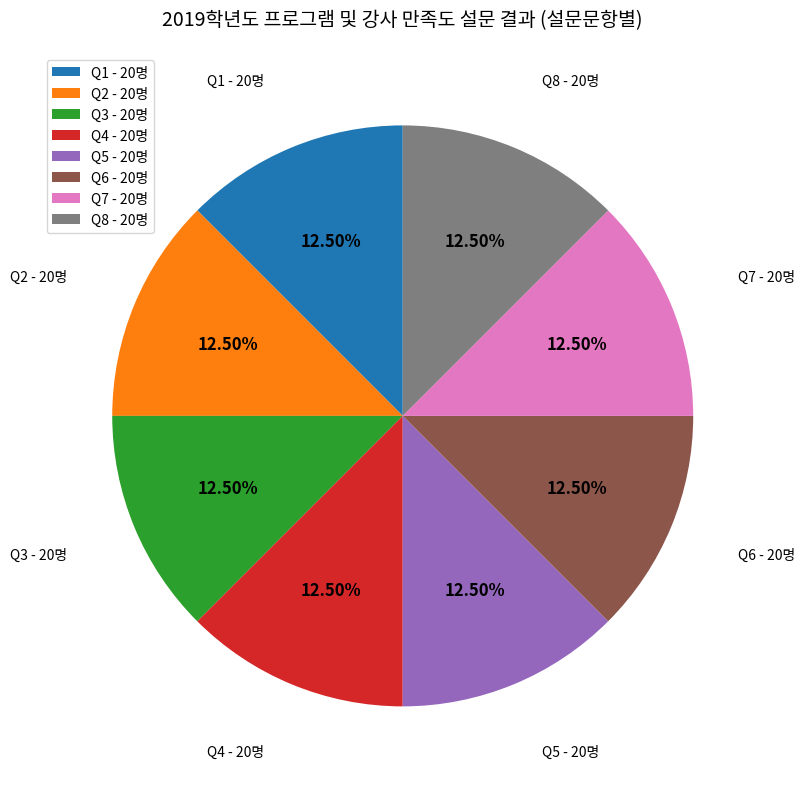

How many slices are in this pie chart?

8